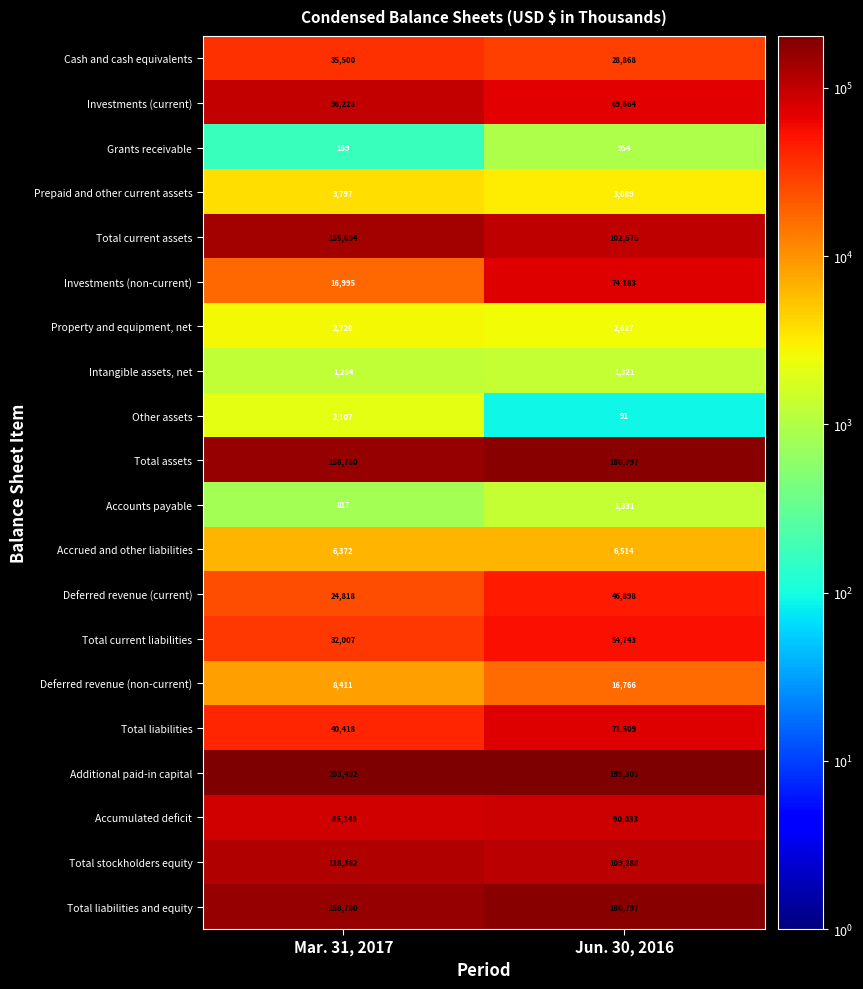

The Total liabilities and equity series shows 67056 at Jun. 30, 2016. True or false?

False